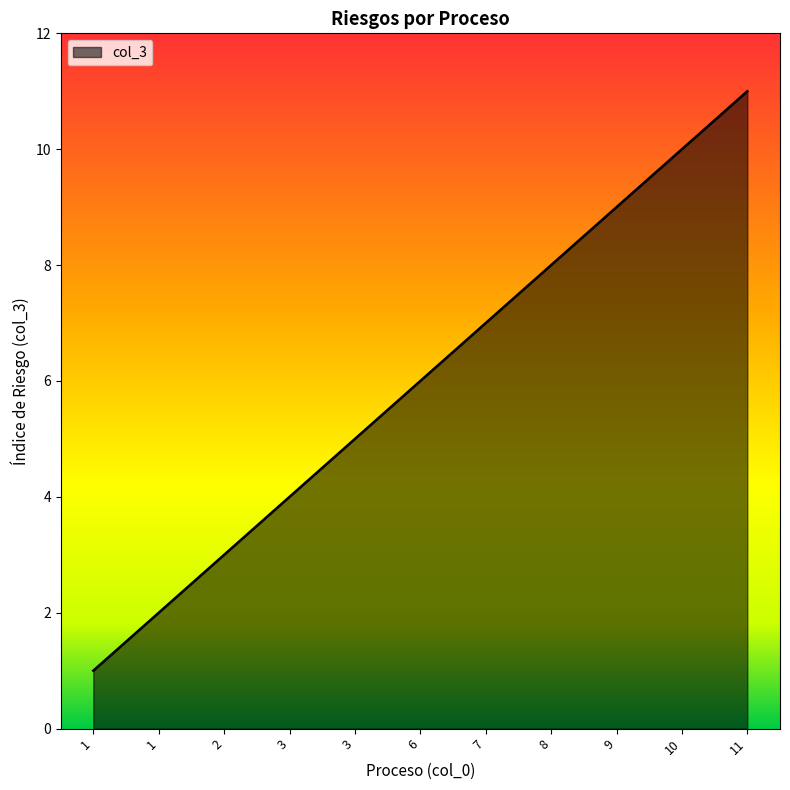

Does the chart have visible grid lines?

No